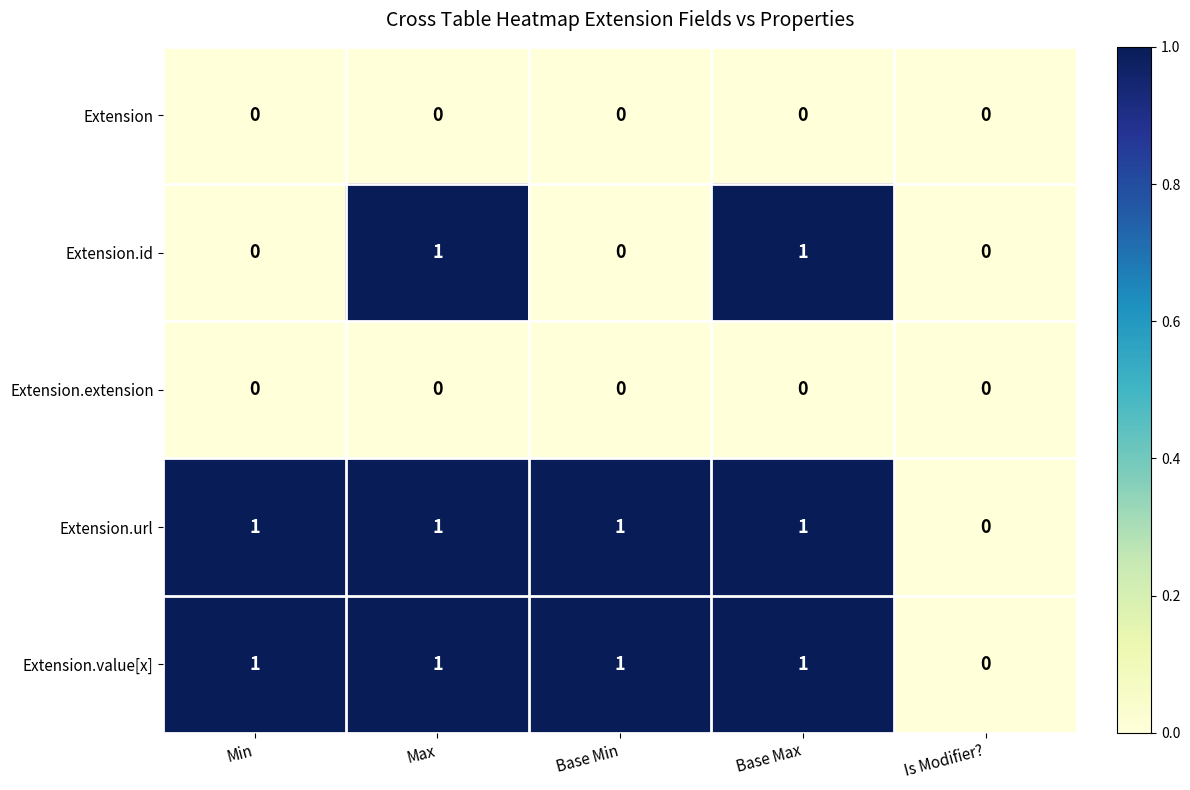

Is it true that Extension equals 0 at Base Min?

True